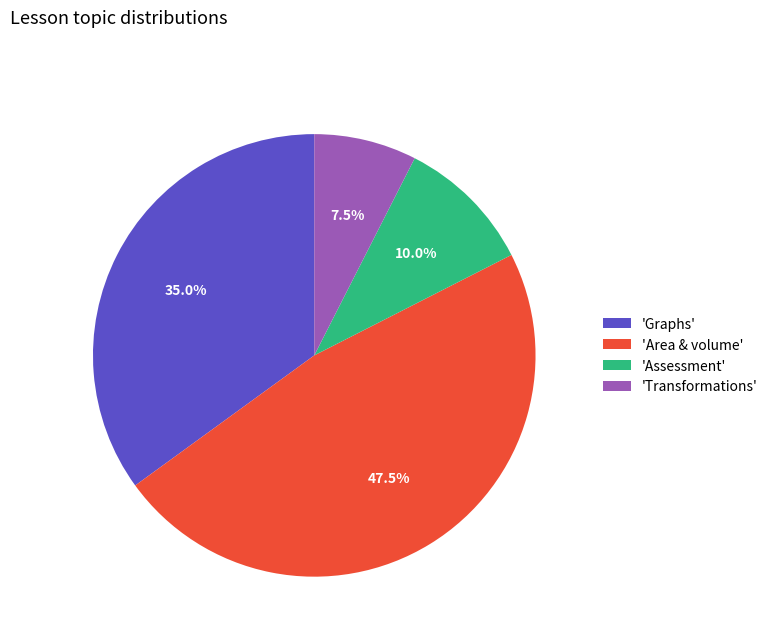

What percentage do 'Graphs' and 'Assessment' together represent?

45.0%